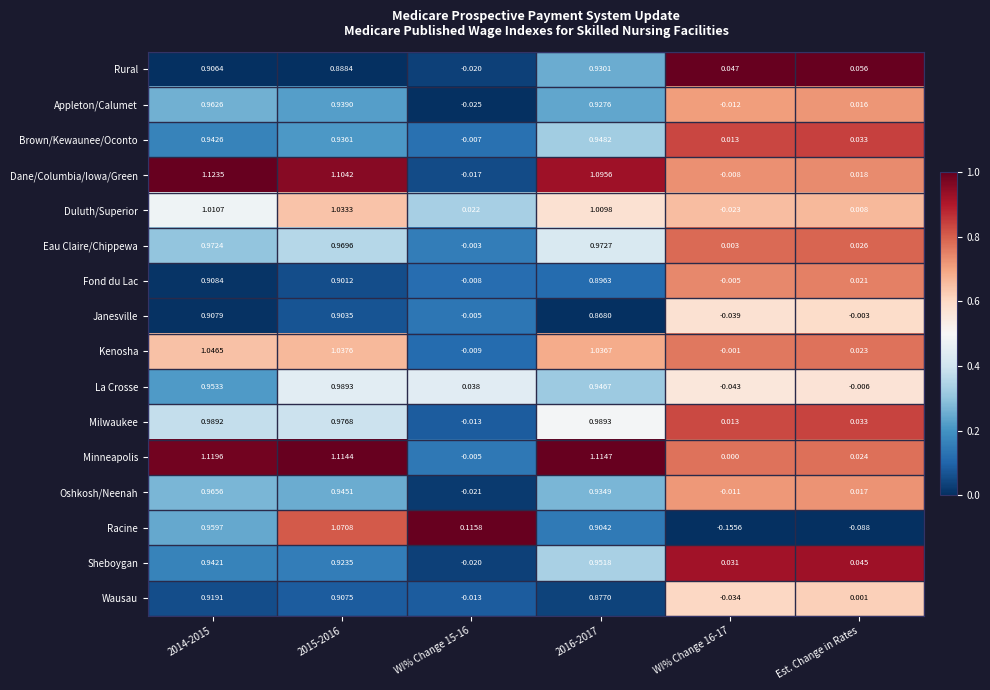

What is the total value across all series at Est. Change in Rates?

0.2